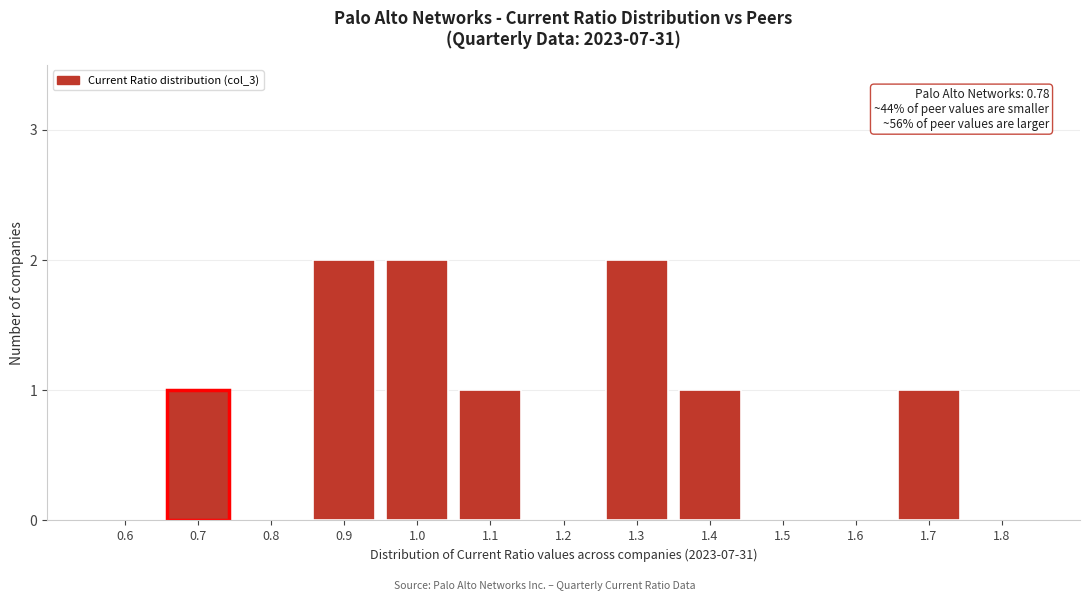

Reading right to left, list all the values displayed in this chart.

1.8=0	1.7=1	1.6=0	1.5=0	1.4=1	1.3=2	1.2=0	1.1=1	1.0=2	0.9=2	0.8=0	0.7=1	0.6=0